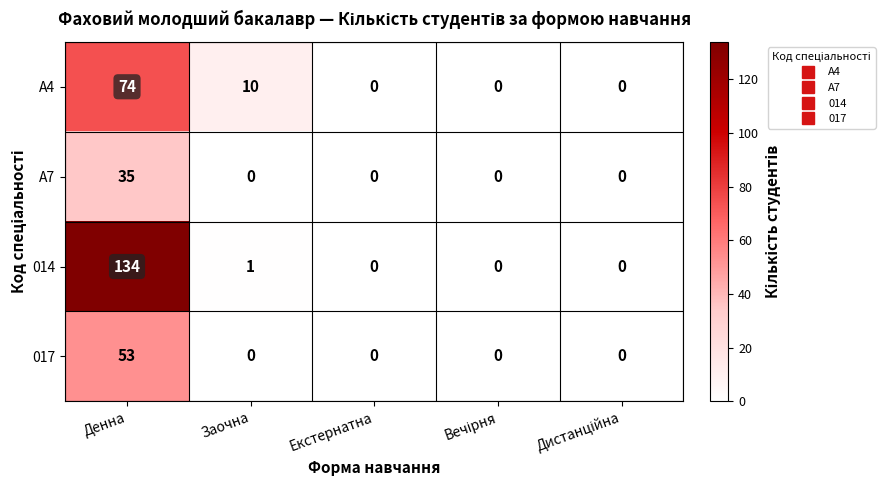

Which series has the largest total across all categories?

014